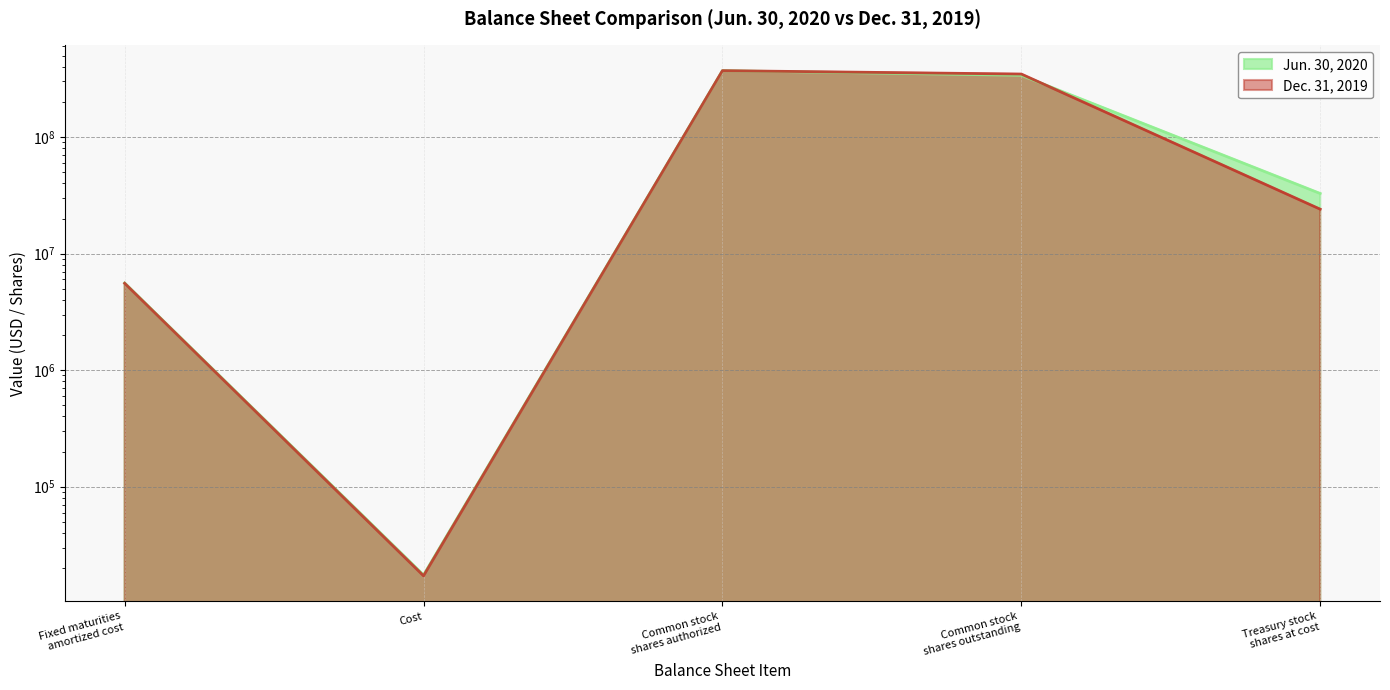

Reading right to left, list all the values displayed in this chart.

Jun. 30, 2020: 32786000	338567000	371353000	17467	5597554
Dec. 31, 2019: 24045000	347308000	371353000	17188	5562550